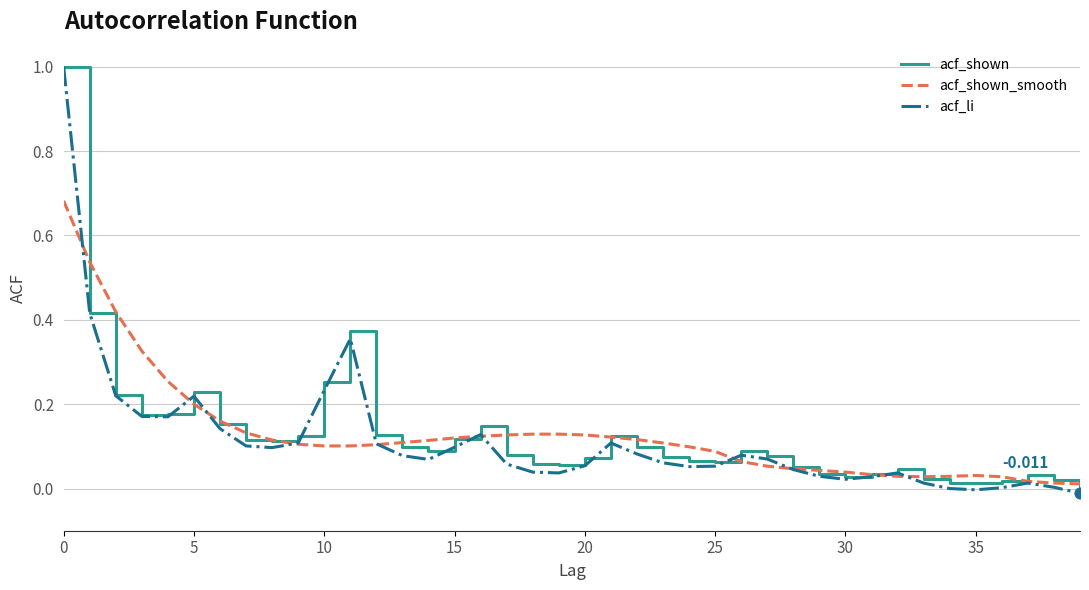

Which series has the largest range (max minus min)?

acf_li